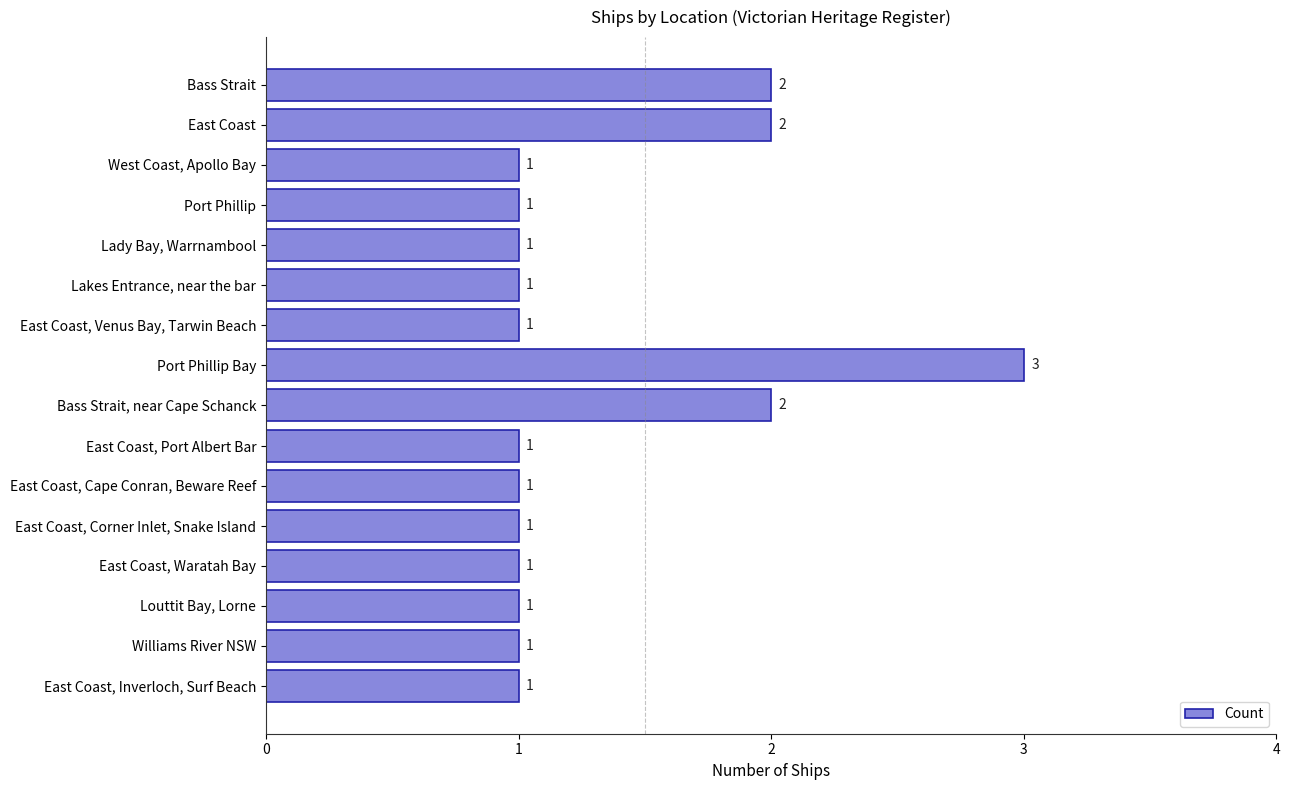

The chart shows a value of 1 at Louttit Bay, Lorne. True or false?

True